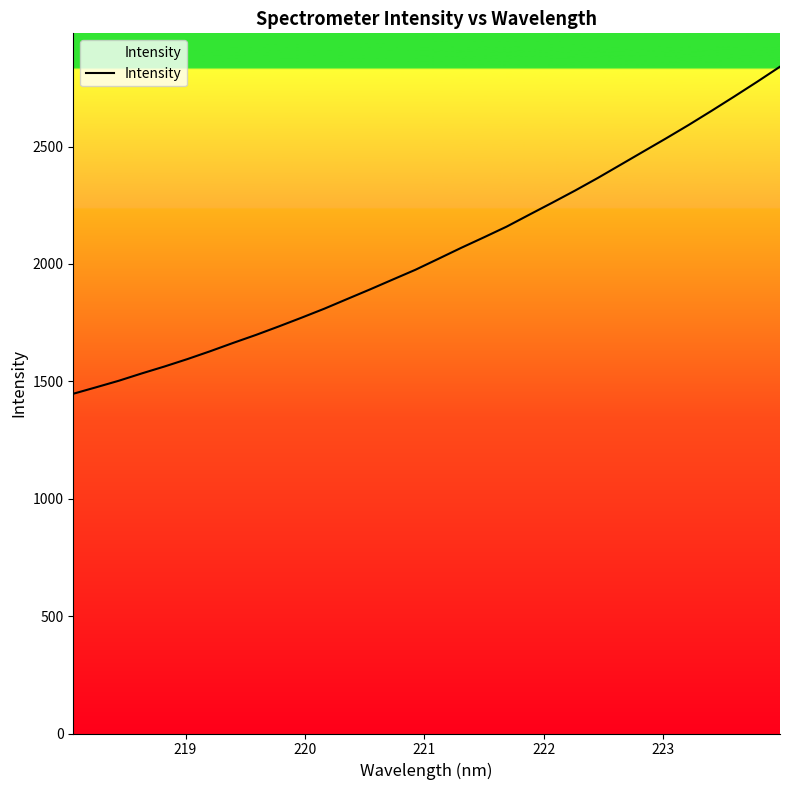

Reading right to left, extract all data points from this chart.

2840.0	2775.9	2713.5	2652.3	2592.5	2534.9	2478.6	2422.3	2366.1	2312.2	2260.6	2210.0	2158.8	2113.1	2068.2	2021.5	1975.1	1933.3	1891.1	1850.2	1809.1	1770.8	1733.5	1697.4	1663.3	1628.1	1594.6	1563.2	1533.6	1502.5	1474.5	1447.0